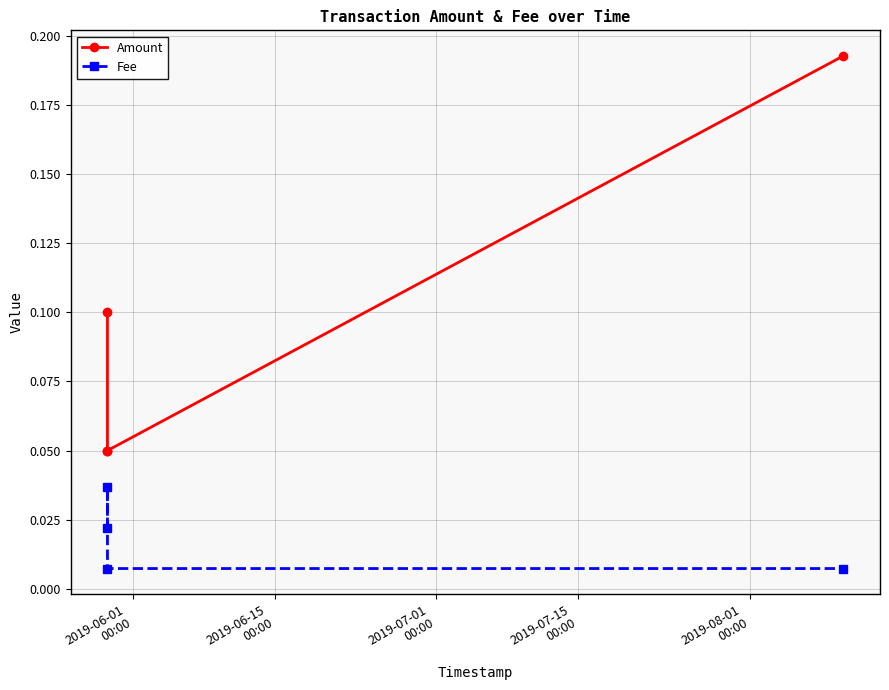

True or false: Amount has a value of 0.3 at 2019-07-15
00:00.

False